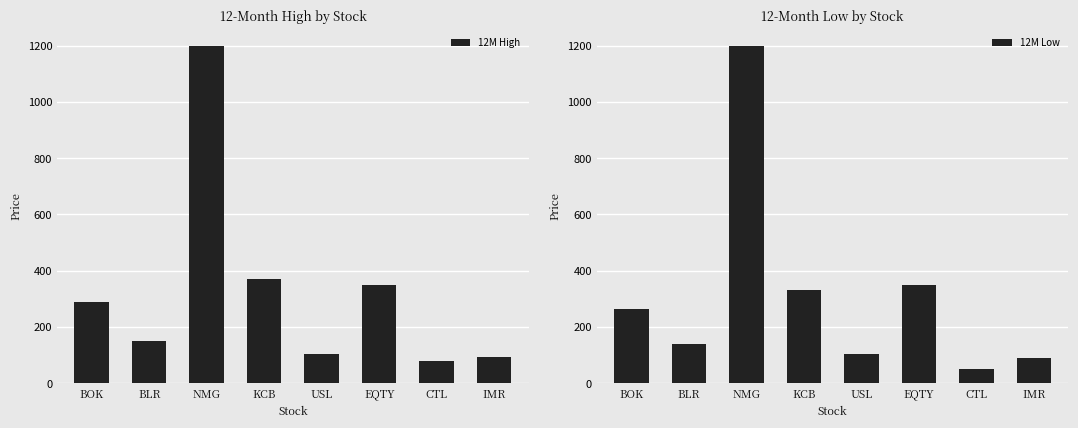

At which category does the chart reach its peak across all series?

NMG